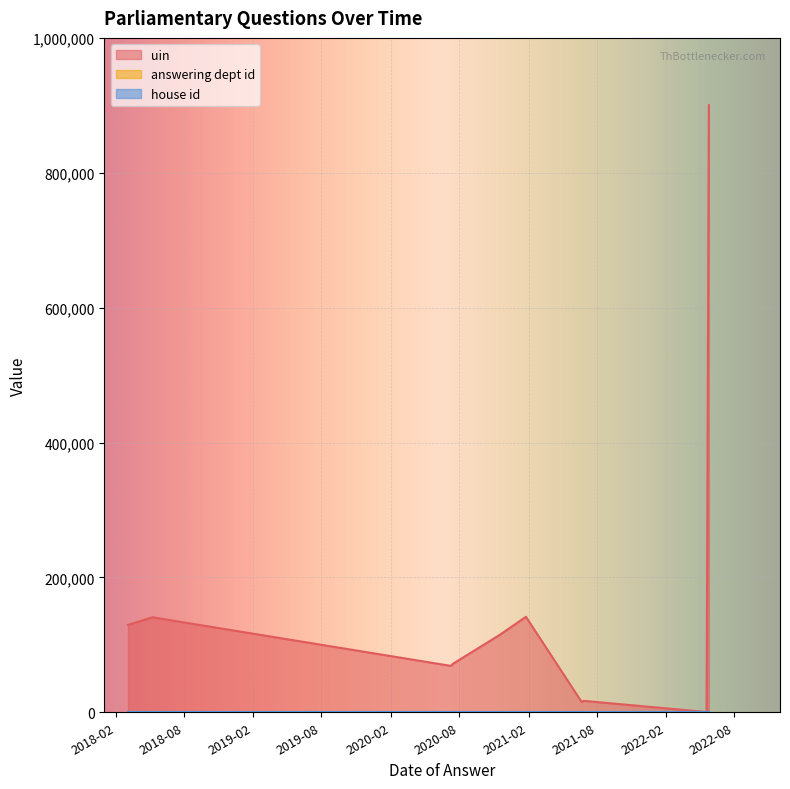

What is the difference between the uin values at 2018-05-09 and 2020-07-15?

68993